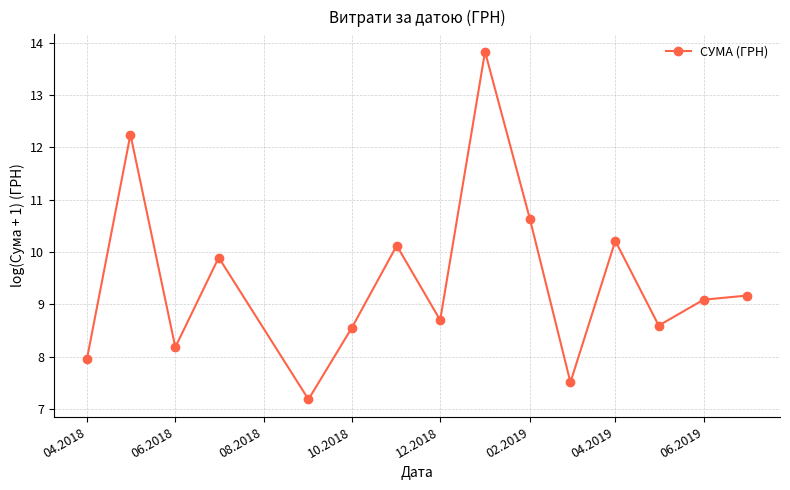

What is the average value?

9.5